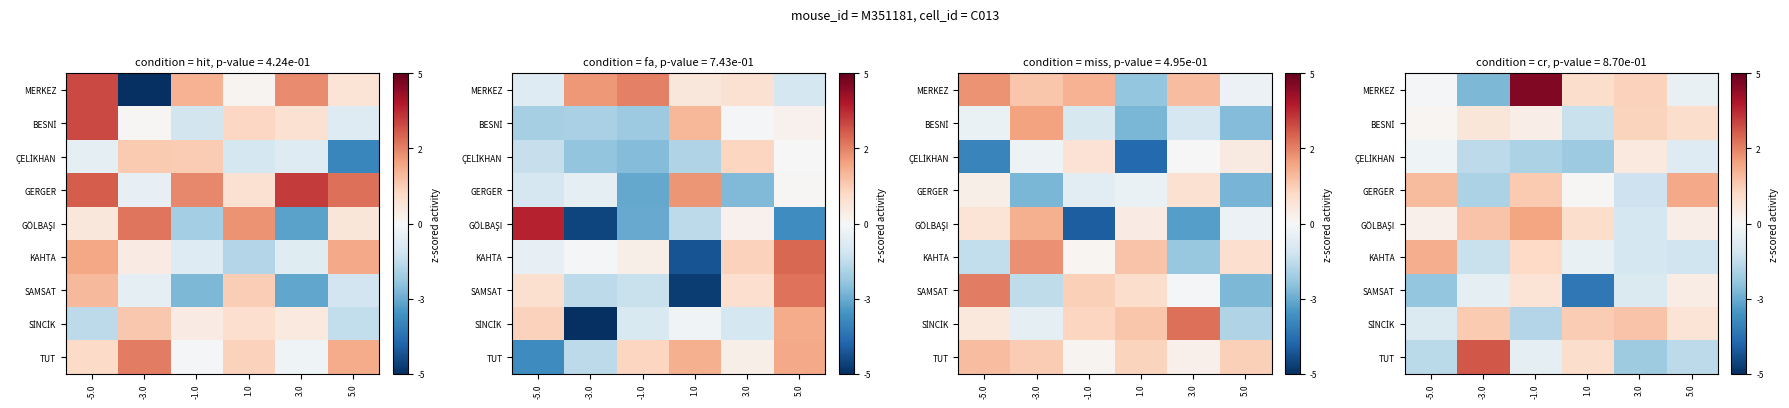

Which label corresponds to the largest value in the chart?

-1.0